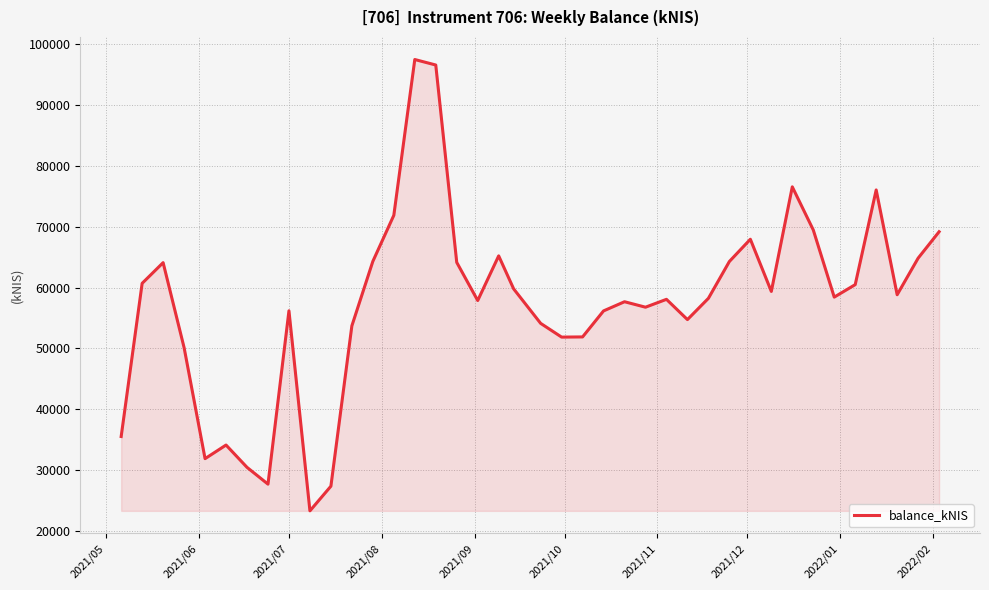

What is the difference between the maximum and minimum values?

74102.4